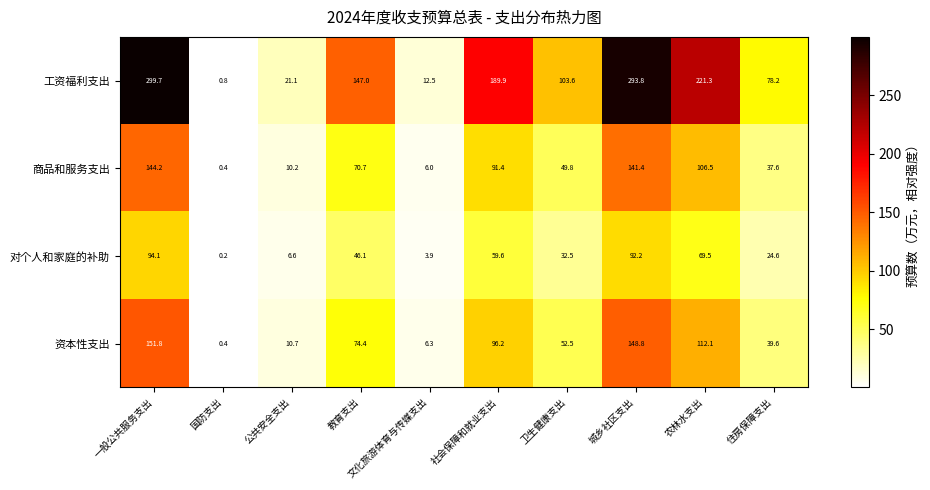

True or false: 资本性支出 has a value of 191.9 at 农林水支出.

False